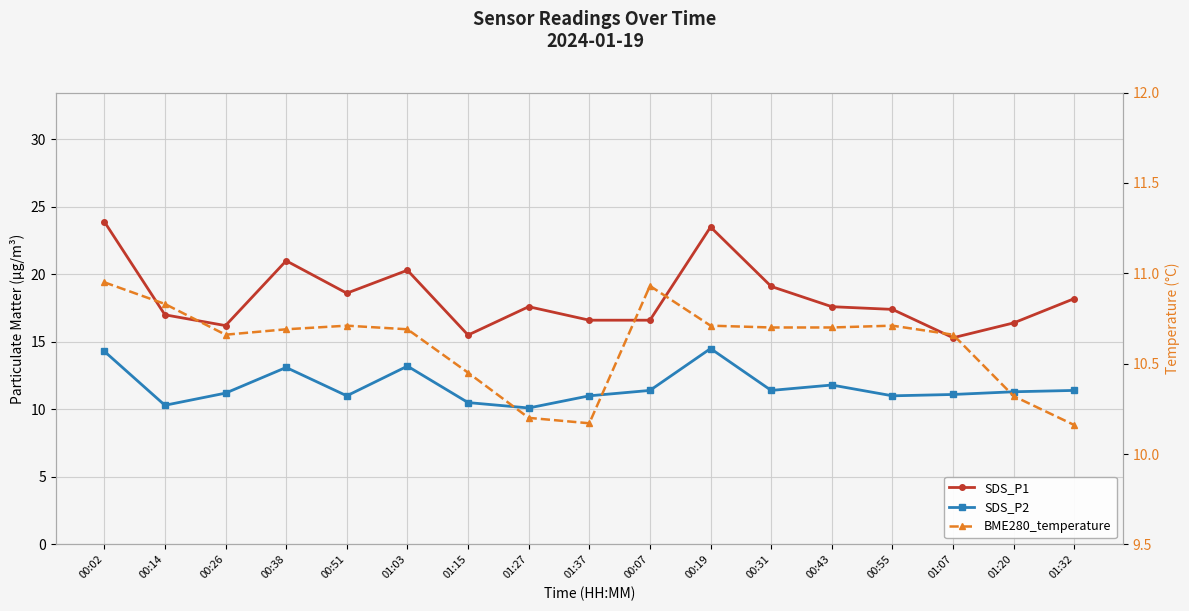

True or false: SDS_P1 and BME280_temperature cross at least once.

False